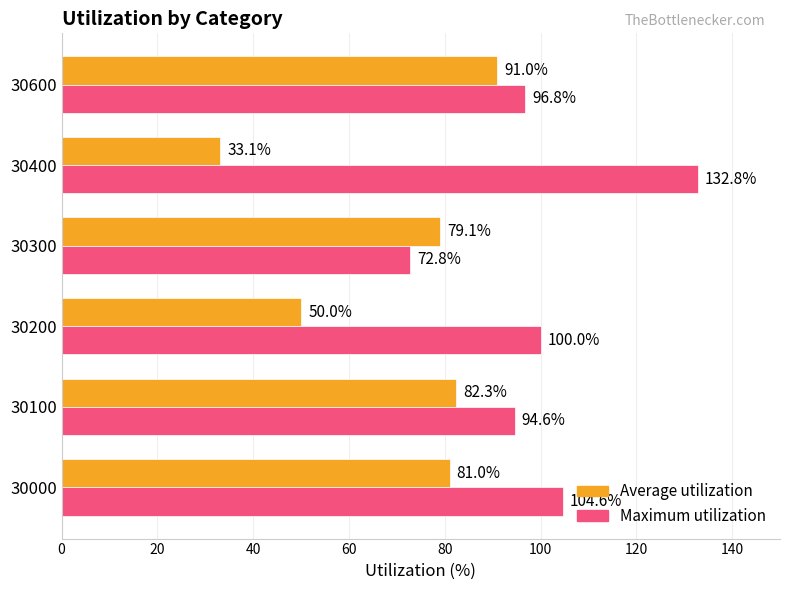

At how many categories does at least one series exceed 79?

6